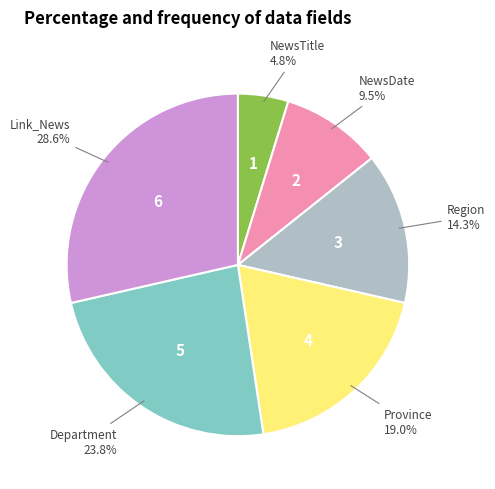

Is there a majority slice in this chart?

No